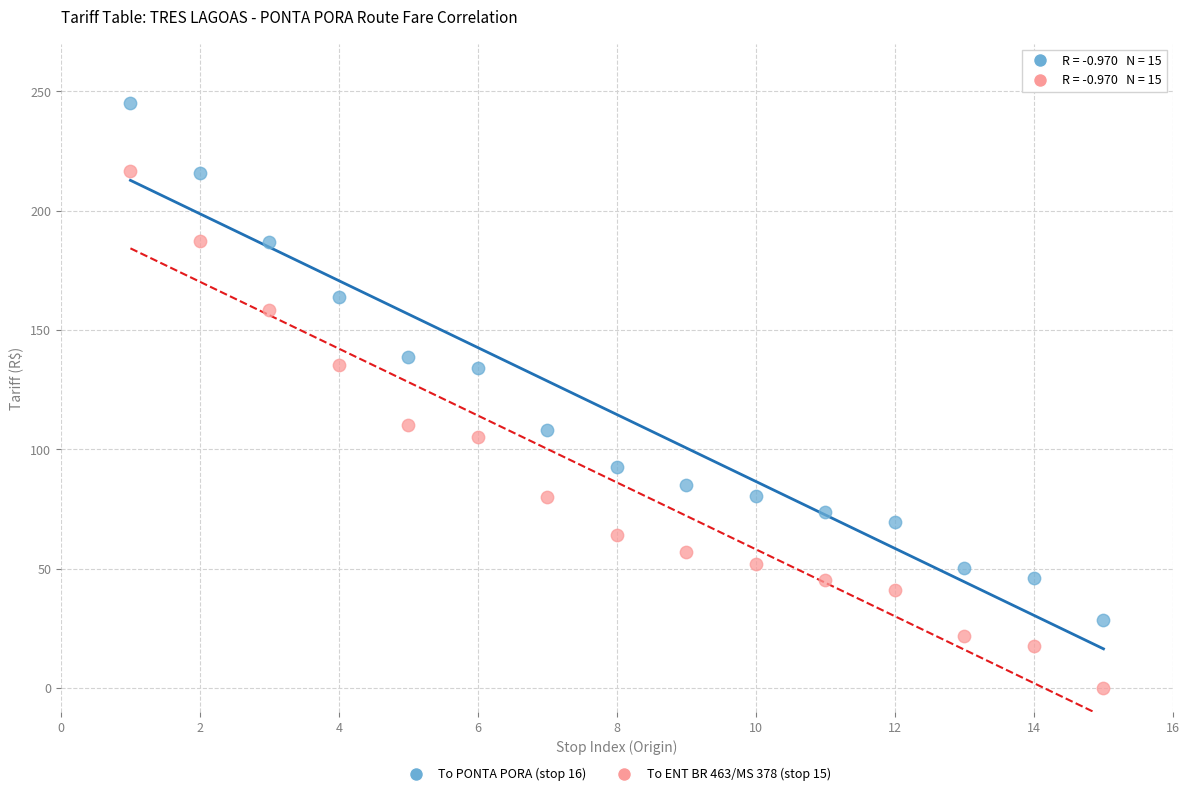

Across all data points, what is the range of X values (max minus min)?

14.0